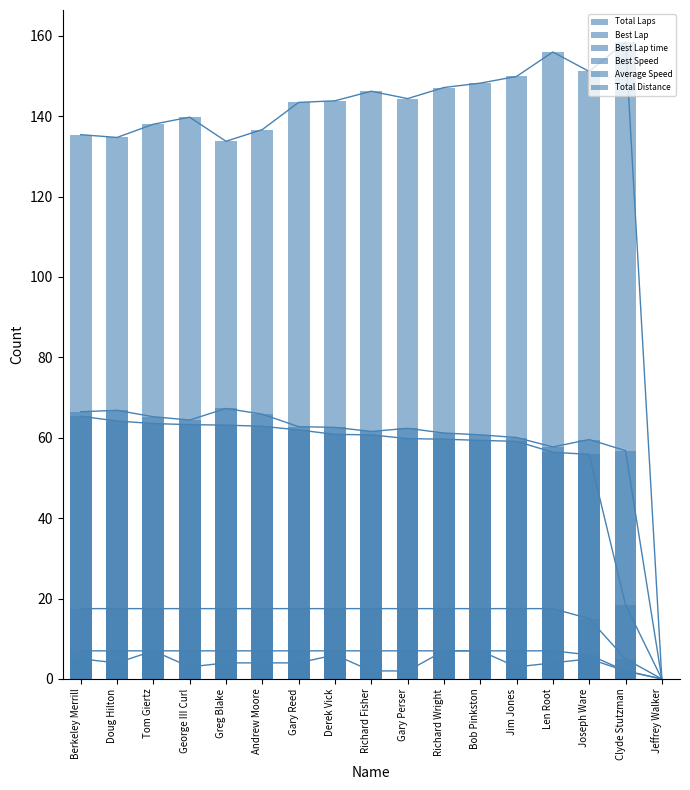

At which label does Best Speed reach its minimum?

Jeffrey Walker